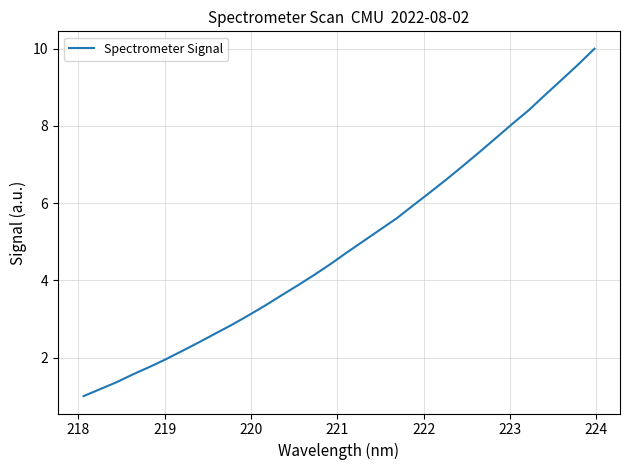

What is the smallest value displayed?

1.0